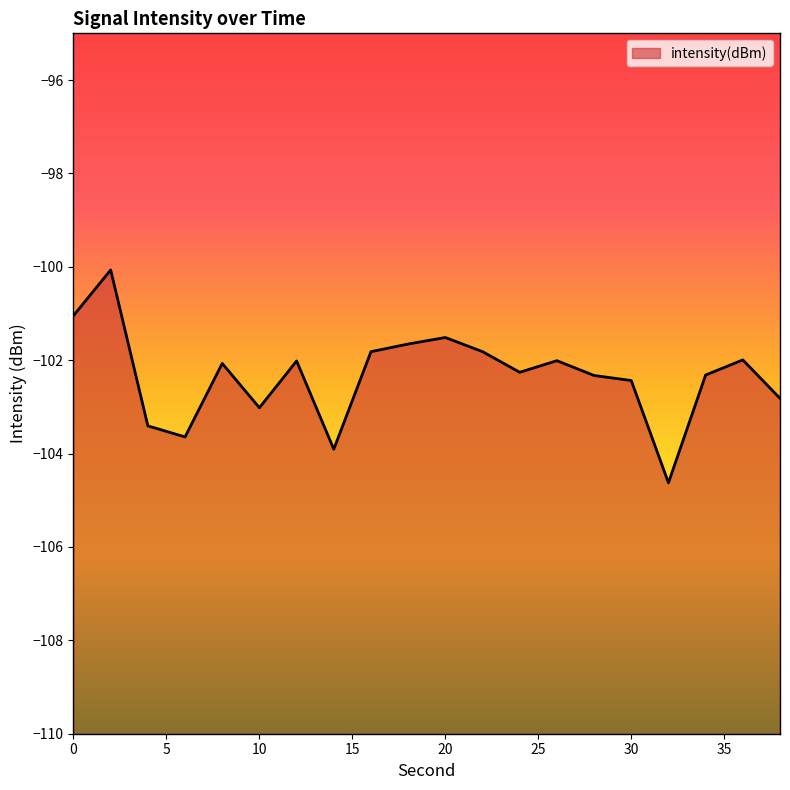

Between 8 and 38, which is larger?

8